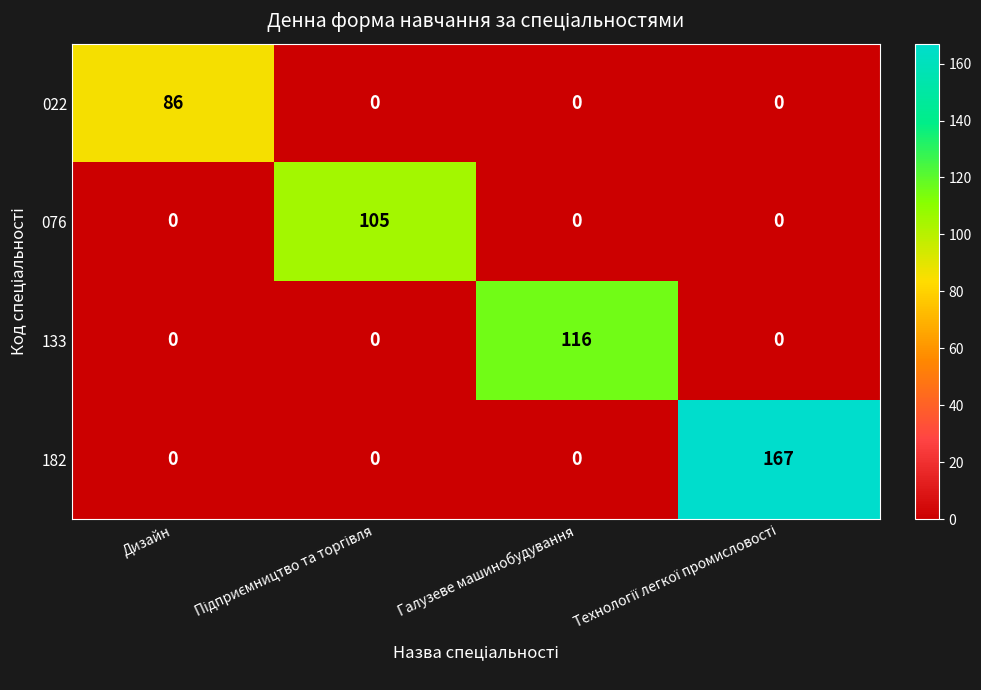

How many 076 values are between 0 and 105?

4